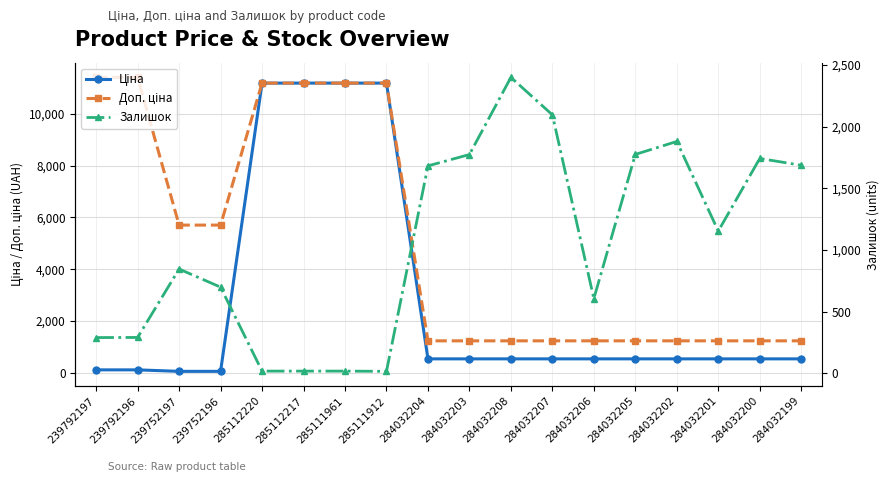

Does the chart have visible grid lines?

Yes